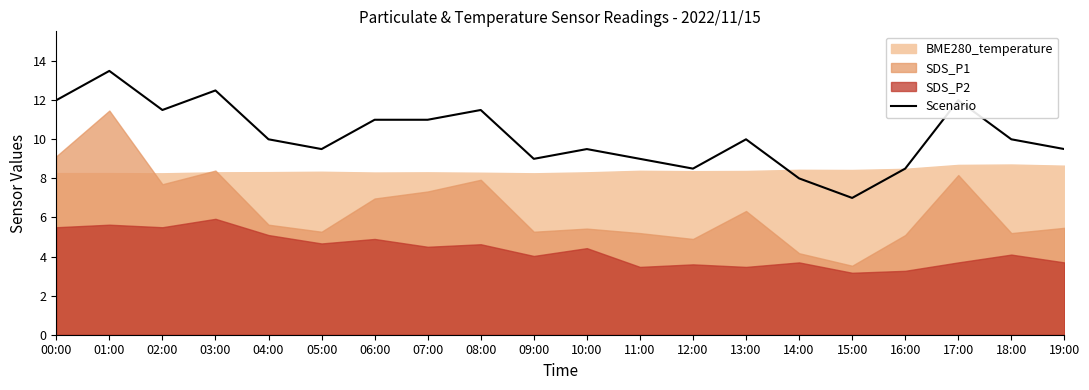

What is the ratio of the value at 18:00 to the value at 19:00?

1.1